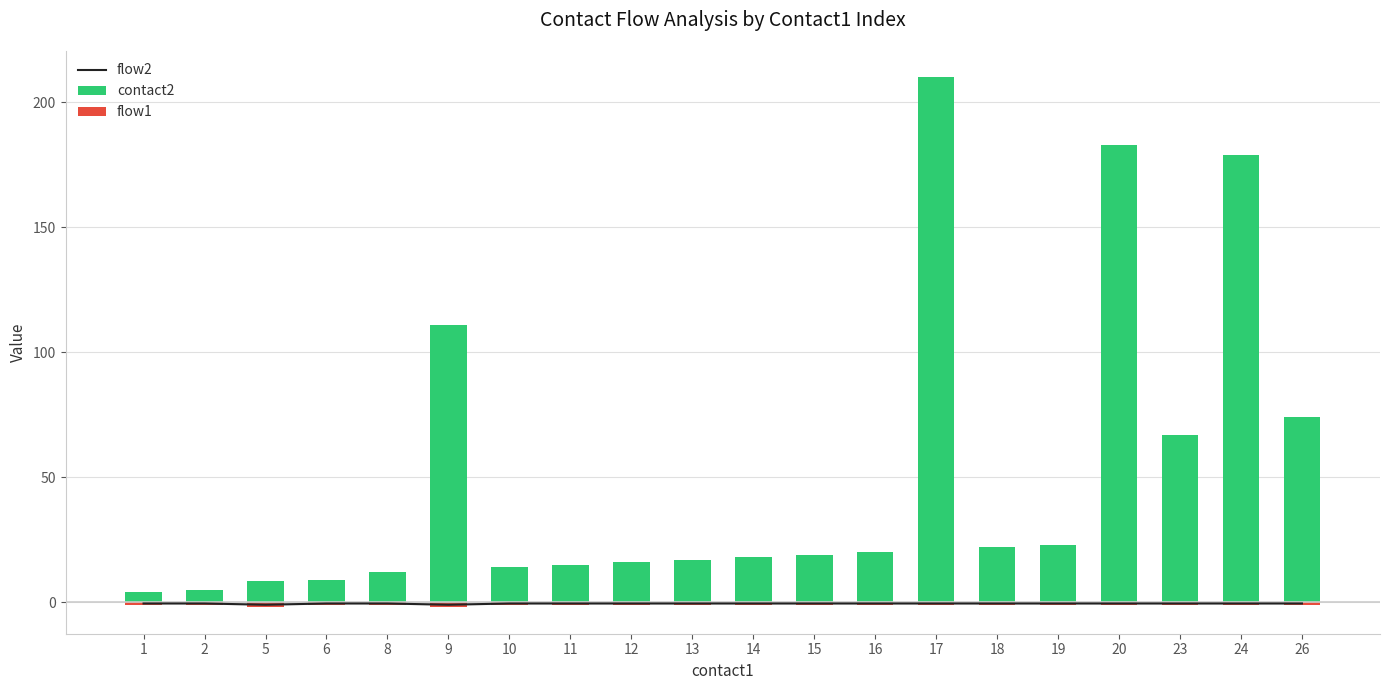

At which category is the sum across all series the highest?

17